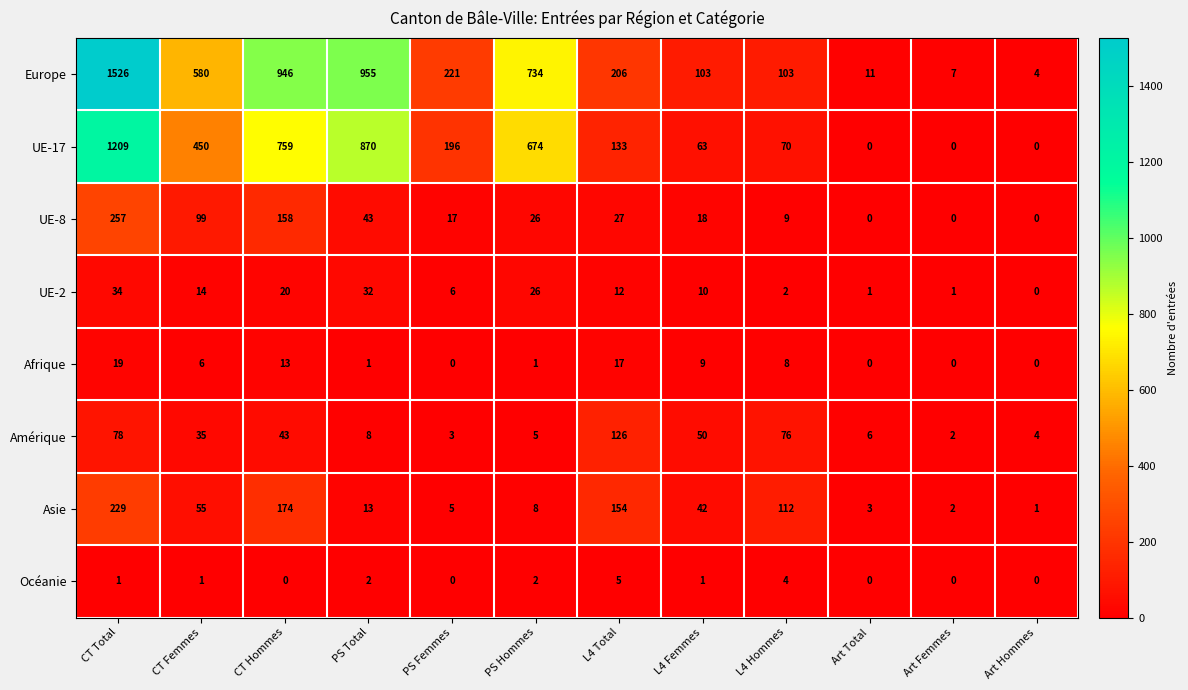

How many data points in Océanie are less than 1?

5